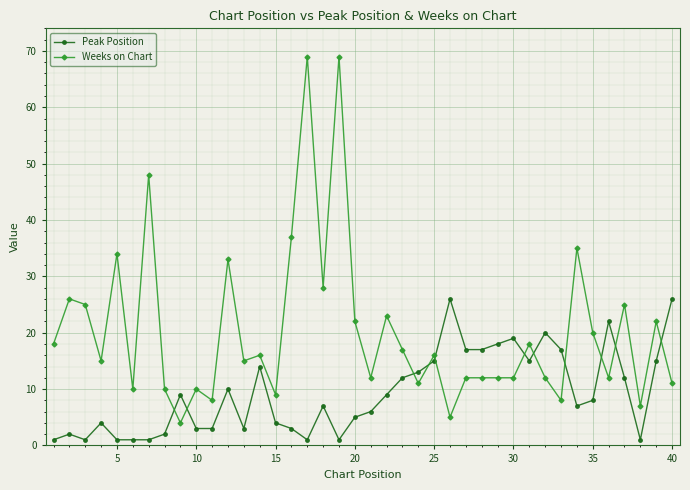

Which series ends up on top after the final intersection of Peak Position and Weeks on Chart?

Peak Position